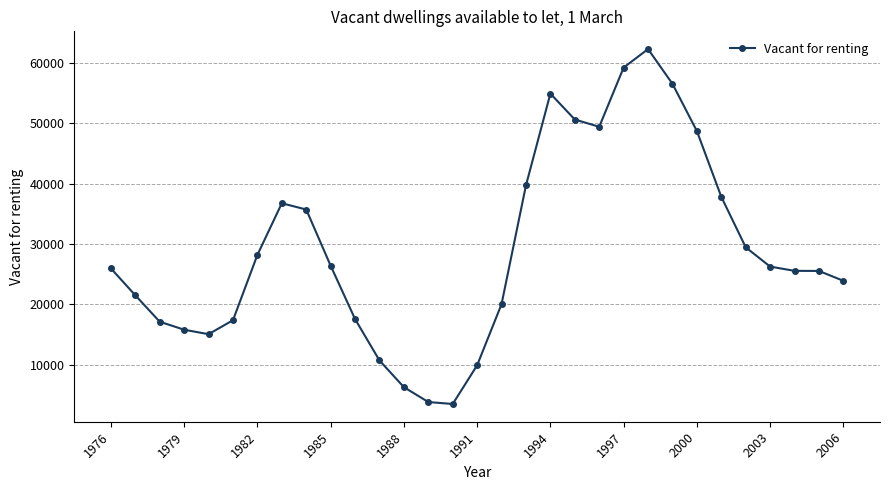

What is the value of the 21st point from the left?

49385